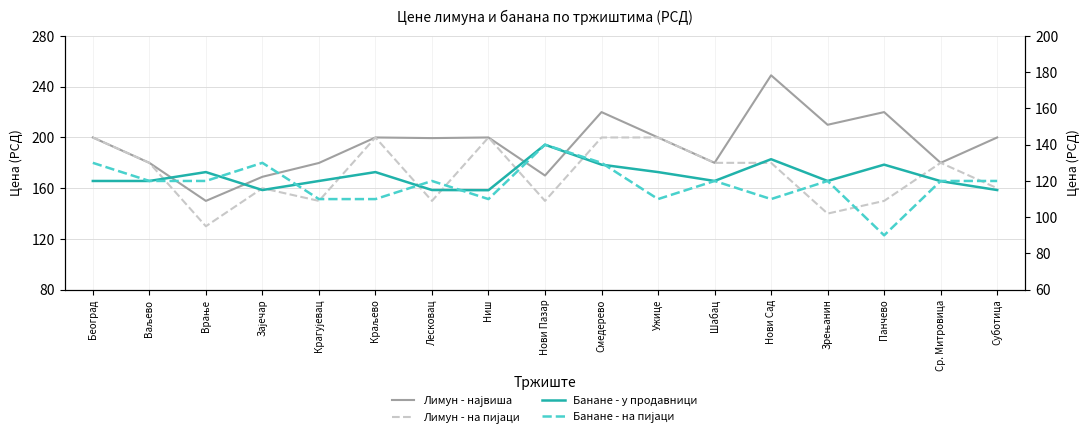

What is the value of the Банане - у продавници point at the 16th from the left?

119.9